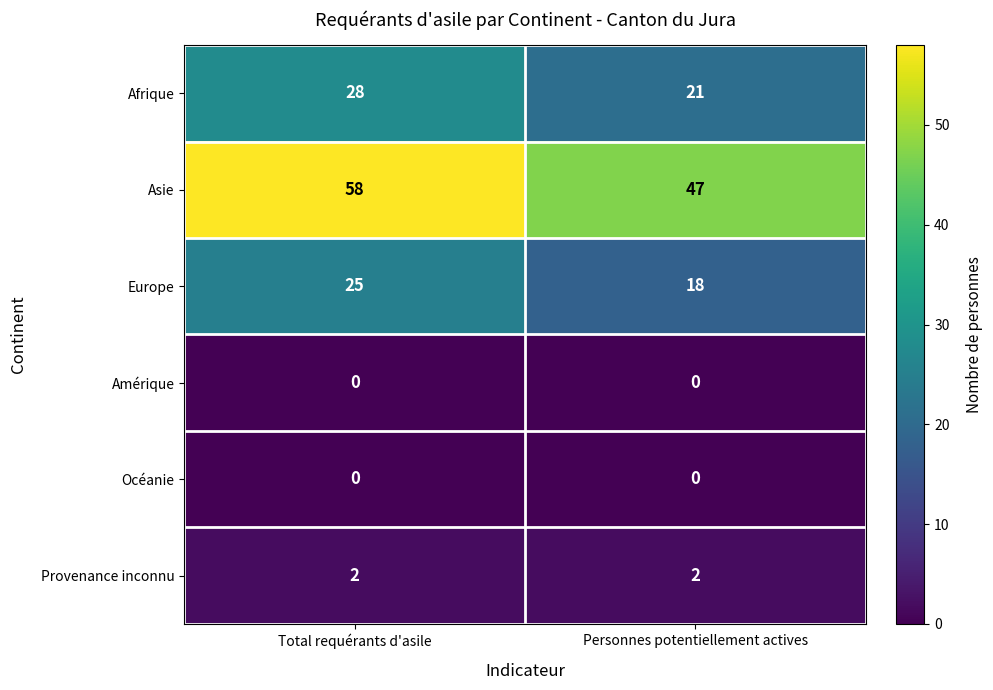

What is the greatest value displayed?

58